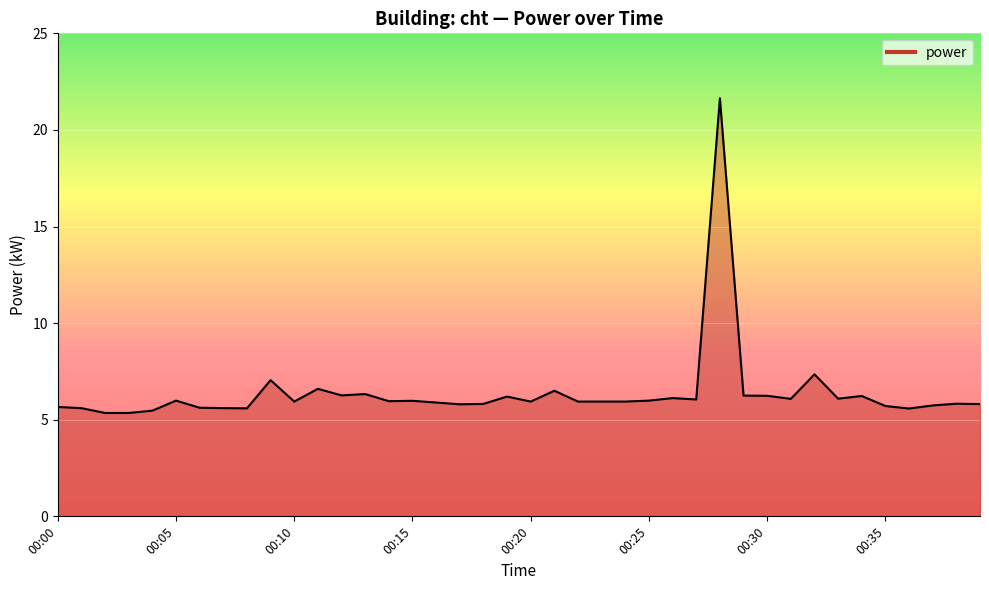

What is the difference between the maximum and minimum values?

16.3